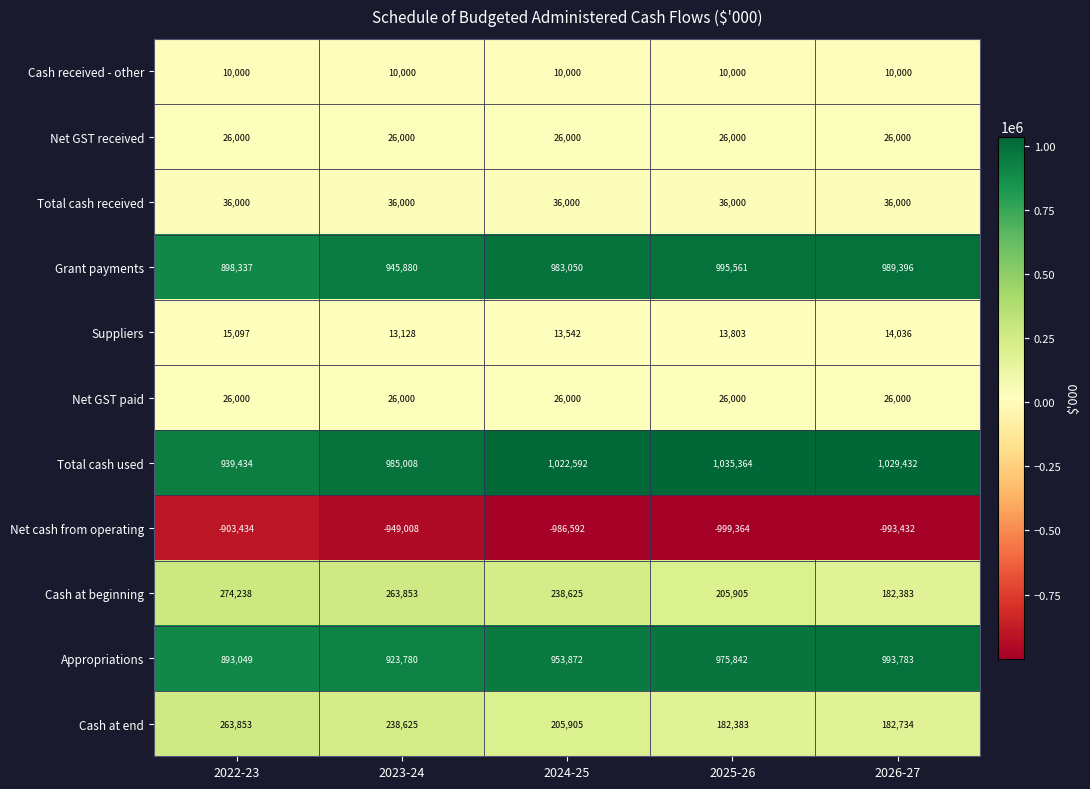

The value of Net GST received at 2022-23 is 26000. True or false?

True